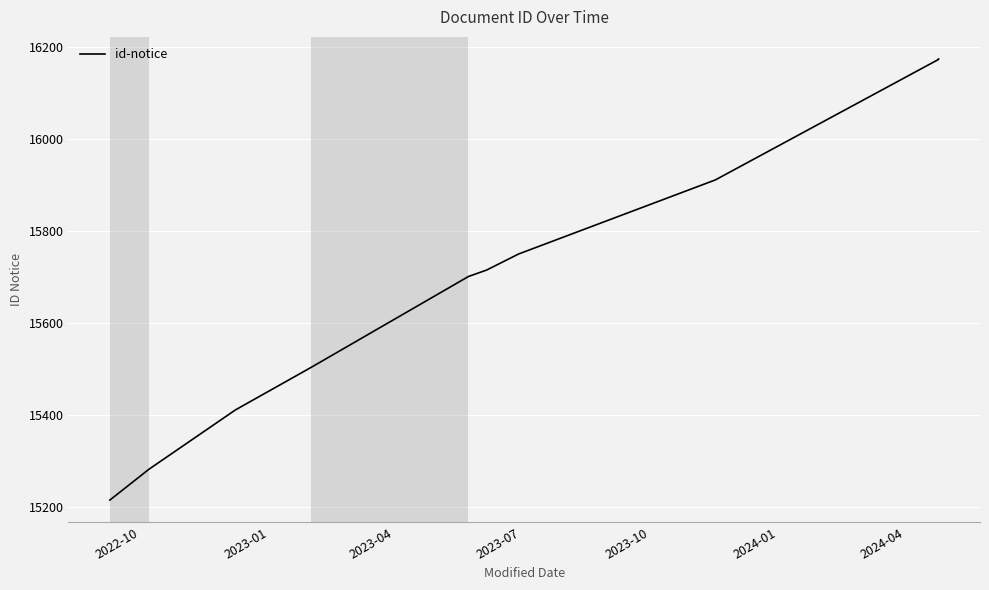

What is the average value?

15682